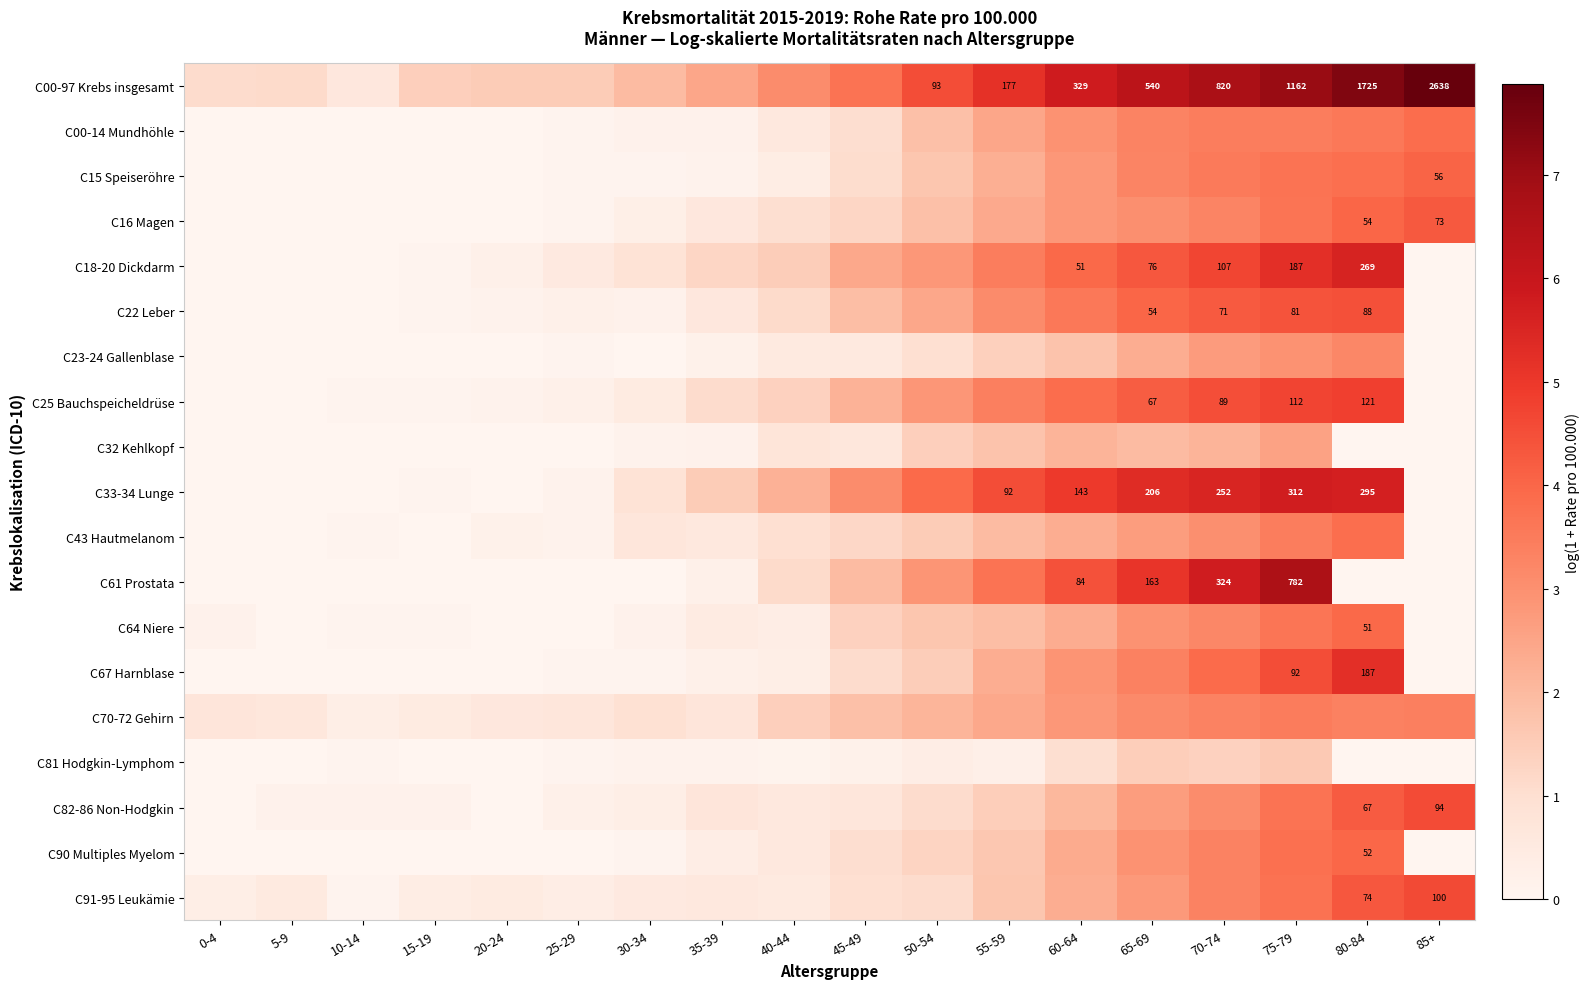

At 45-49, list the series in order from smallest to largest.

C81 Hodgkin-Lymphom, C23-24 Gallenblase, C32 Kehlkopf, C82-86 Non-Hodgkin, C91-95 Leukämie, C90 Multiples Myelom, C00-14 Mundhöhle, C15 Speiseröhre, C67 Harnblase, C43 Hautmelanom, C16 Magen, C64 Niere, C70-72 Gehirn, C22 Leber, C61 Prostata, C25 Bauchspeicheldrüse, C18-20 Dickdarm, C33-34 Lunge, C00-97 Krebs insgesamt